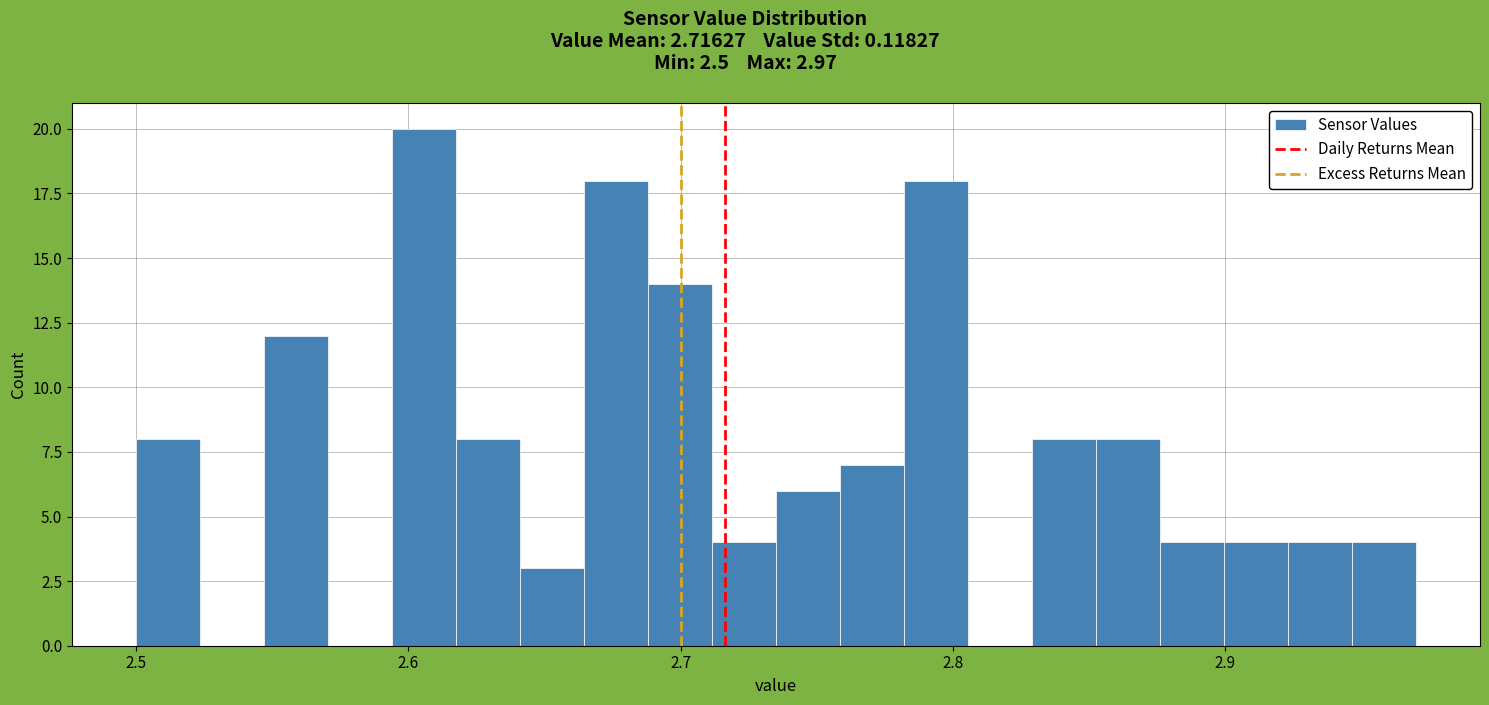

Read against the x-axis, roughly where is the centre of the tallest bar?

2.61